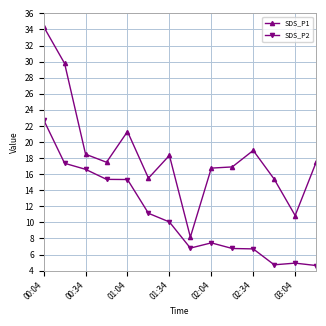

What is the value of the SDS_P1 point at the 2nd from the left?

29.8